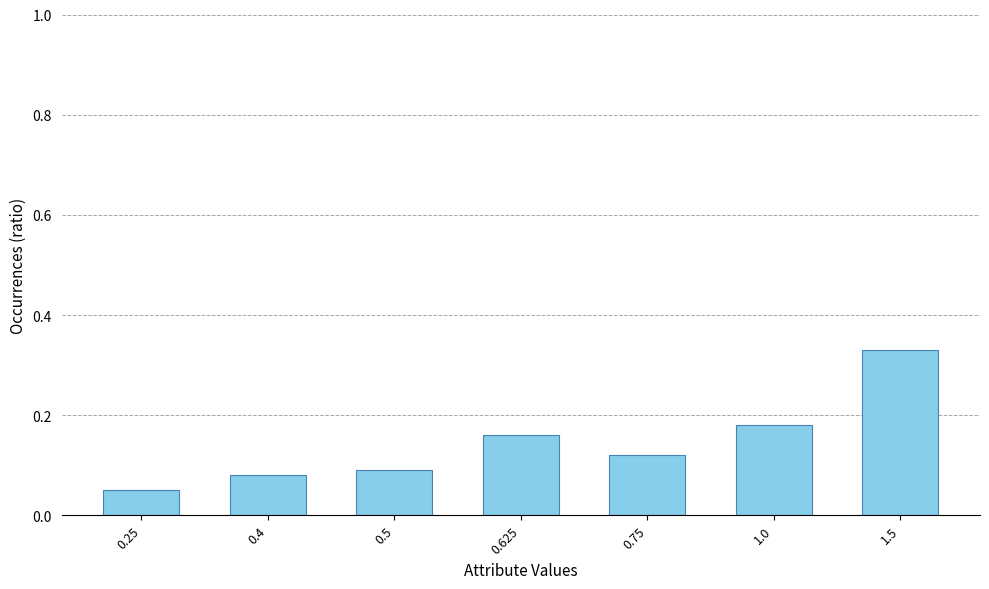

What is the label of the 6th bar from the right?

0.4